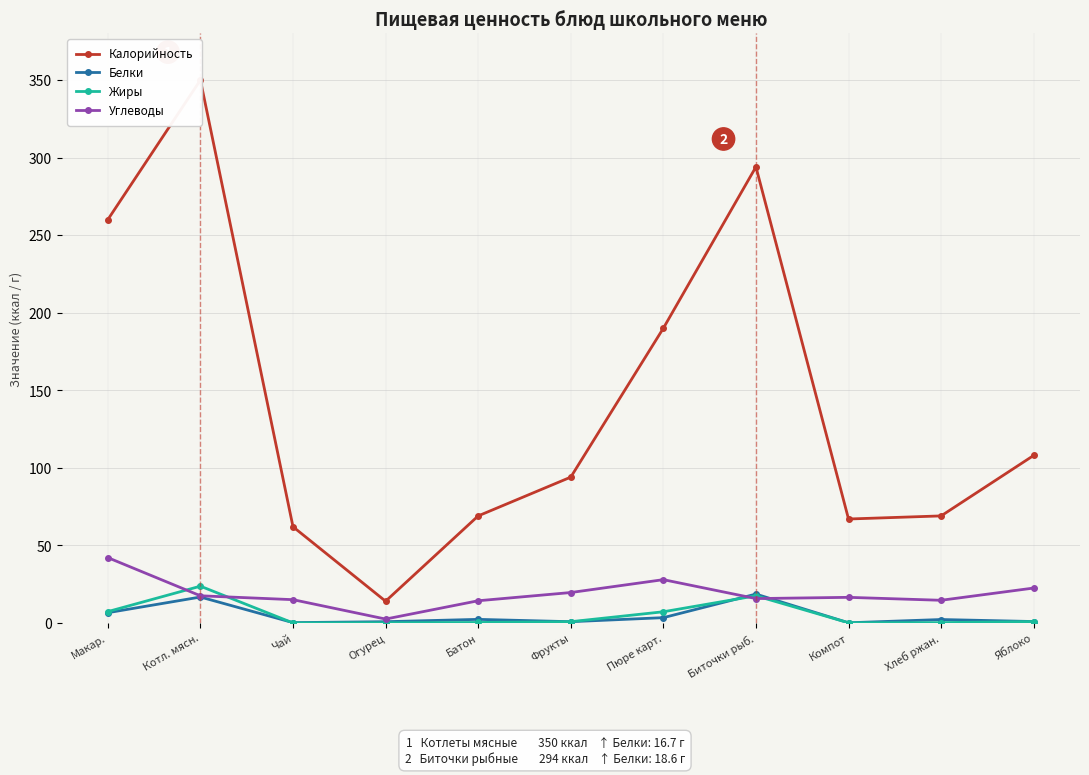

At which category does the chart reach its peak across all series?

Котл. мясн.